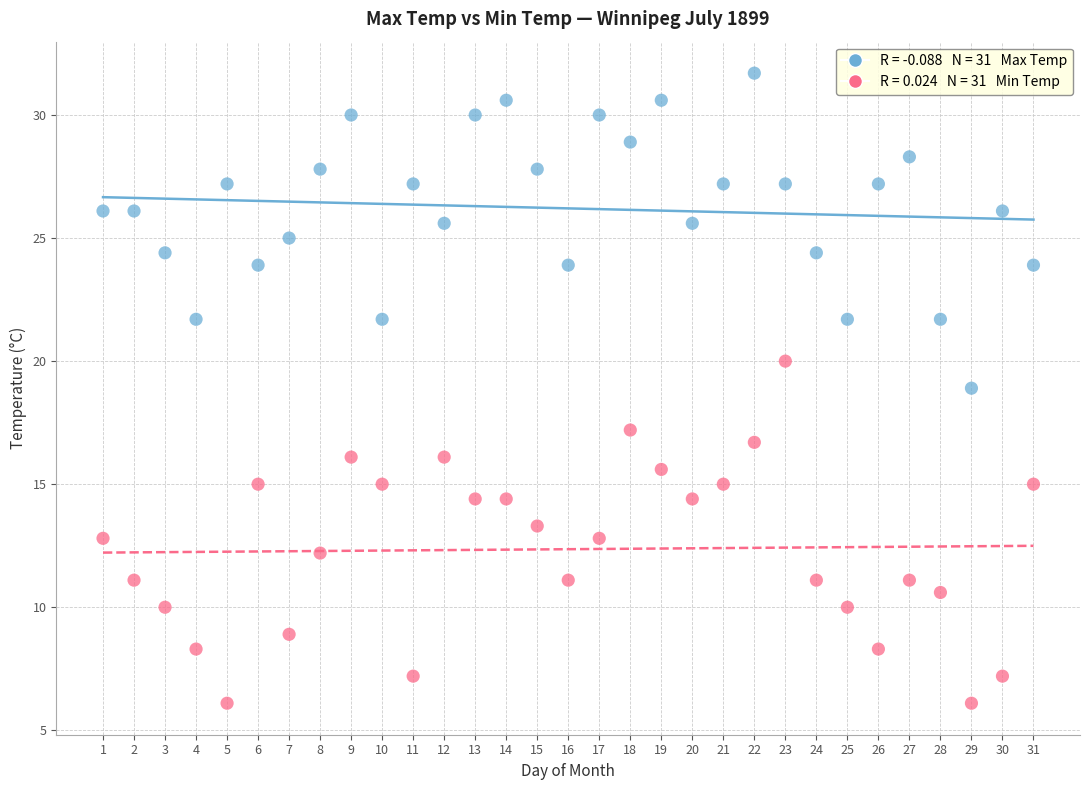

Across all data points, what is the range of X values (max minus min)?

30.0